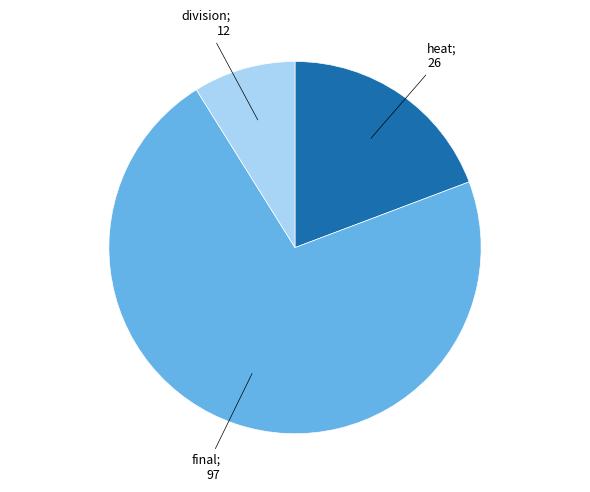

How many slices are in this pie chart?

3